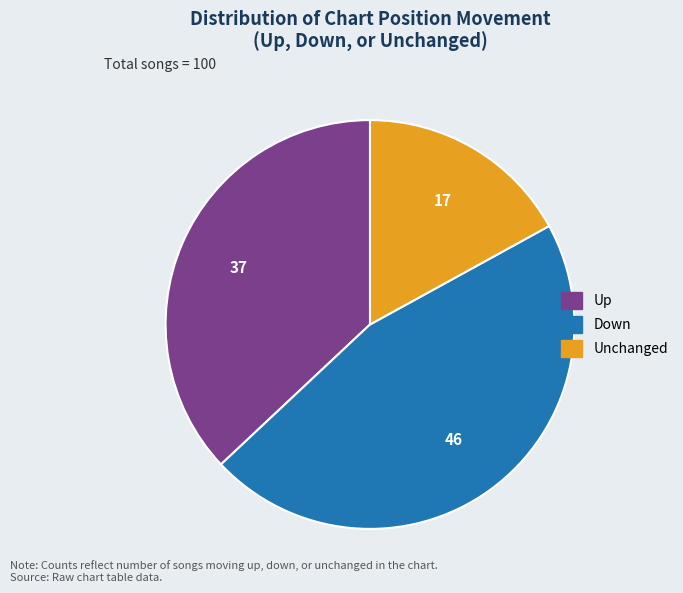

Is there any slice that represents more than half of the pie?

No